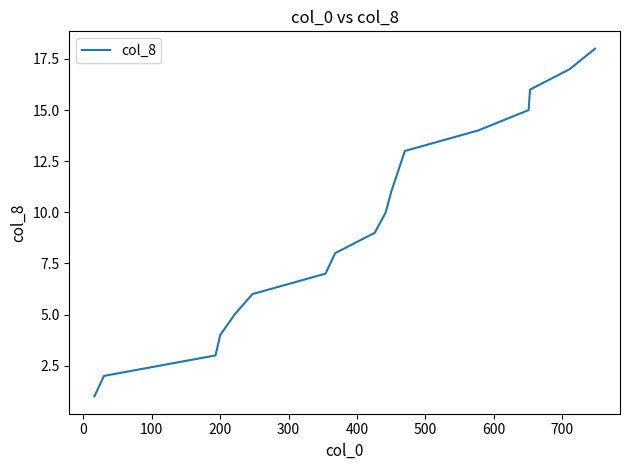

What is the difference between the maximum and minimum values?

17